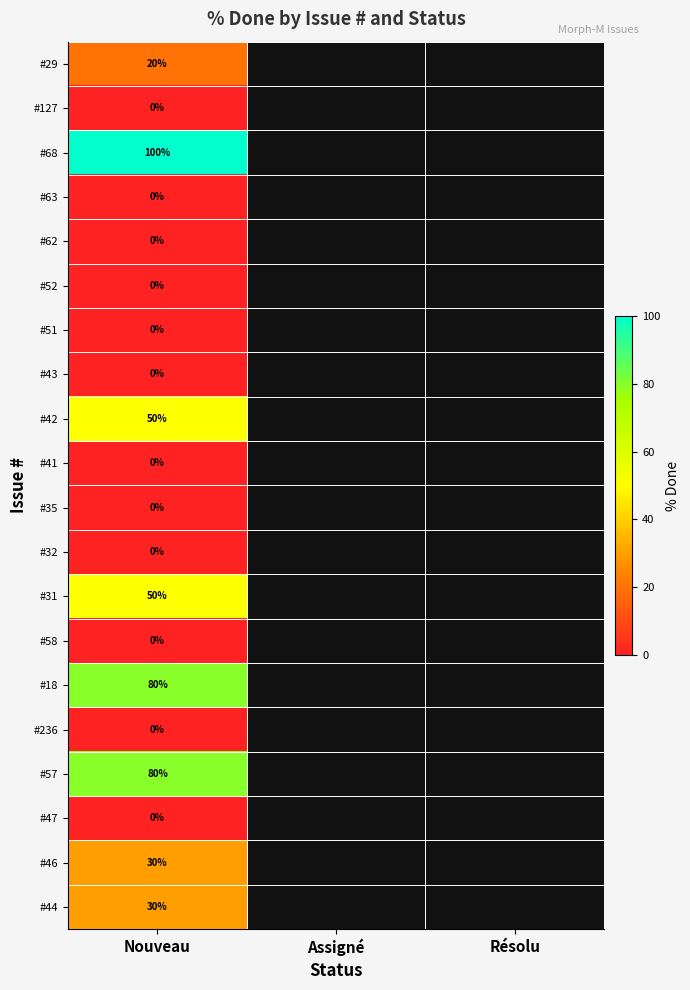

Is the value of #18 at Nouveau greater than the value of #47 at Nouveau?

Yes